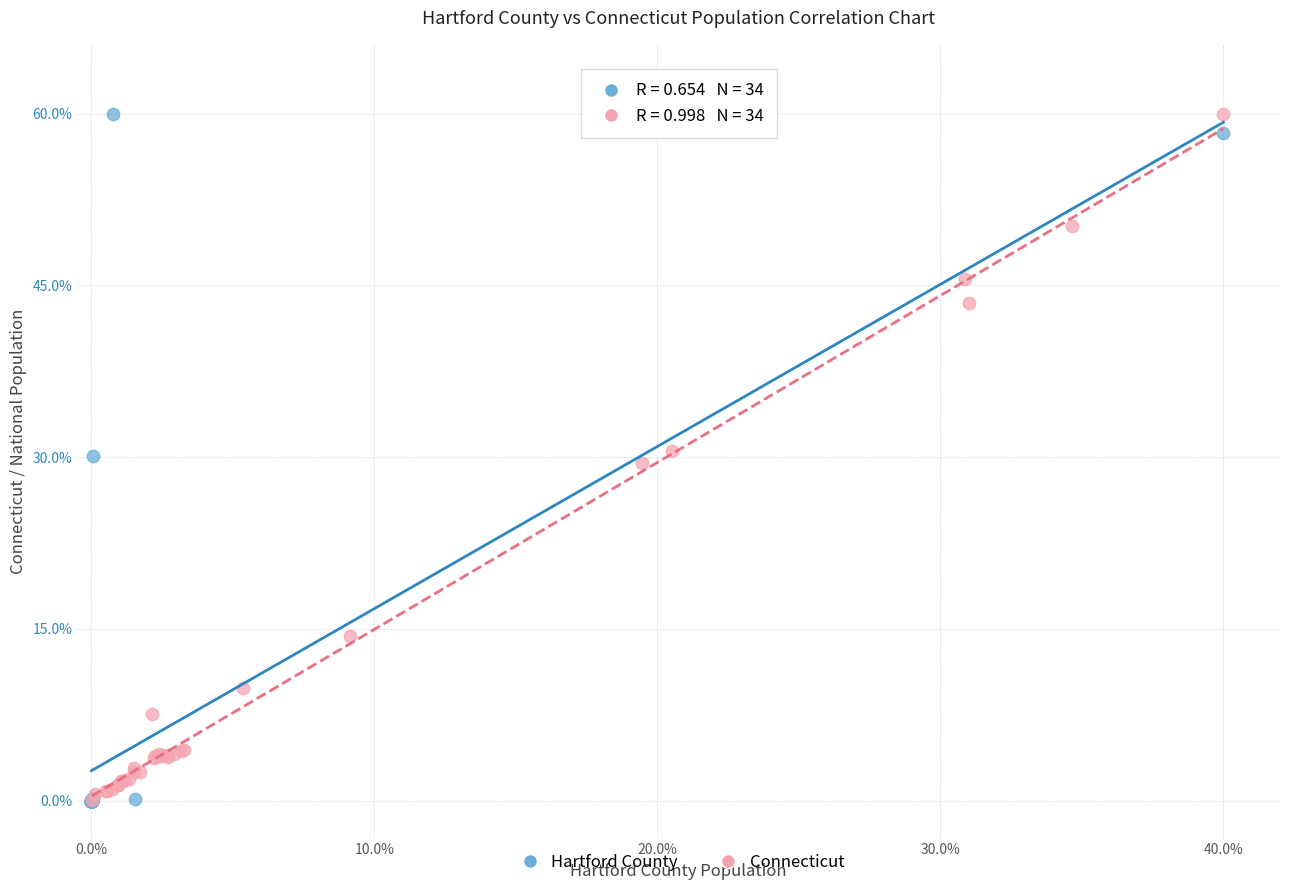

What are all the series names shown in the legend?

Hartford County, Connecticut